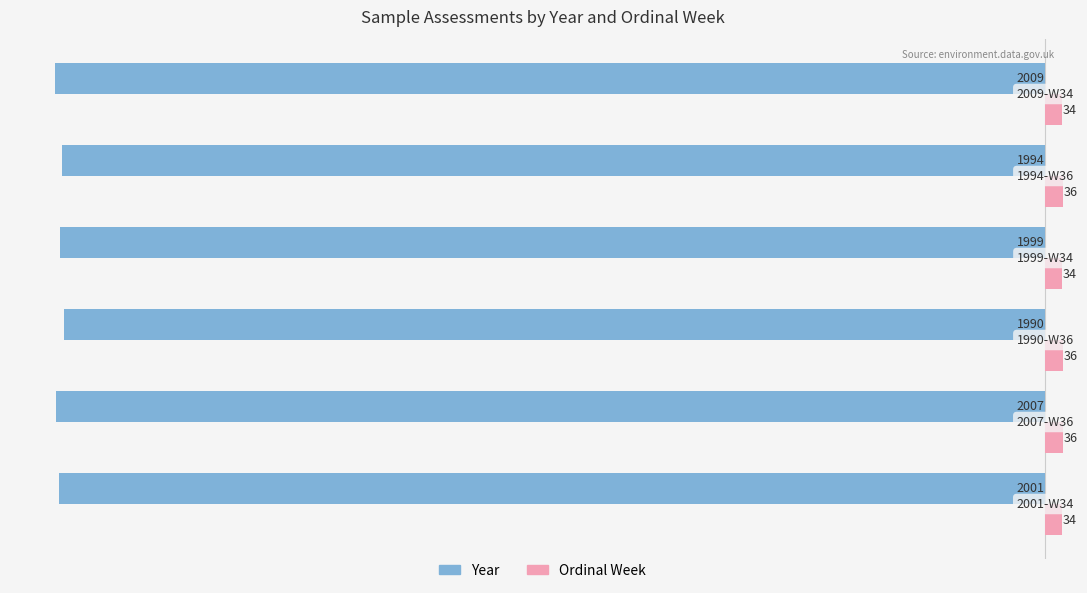

How many distinct data groups are displayed?

2